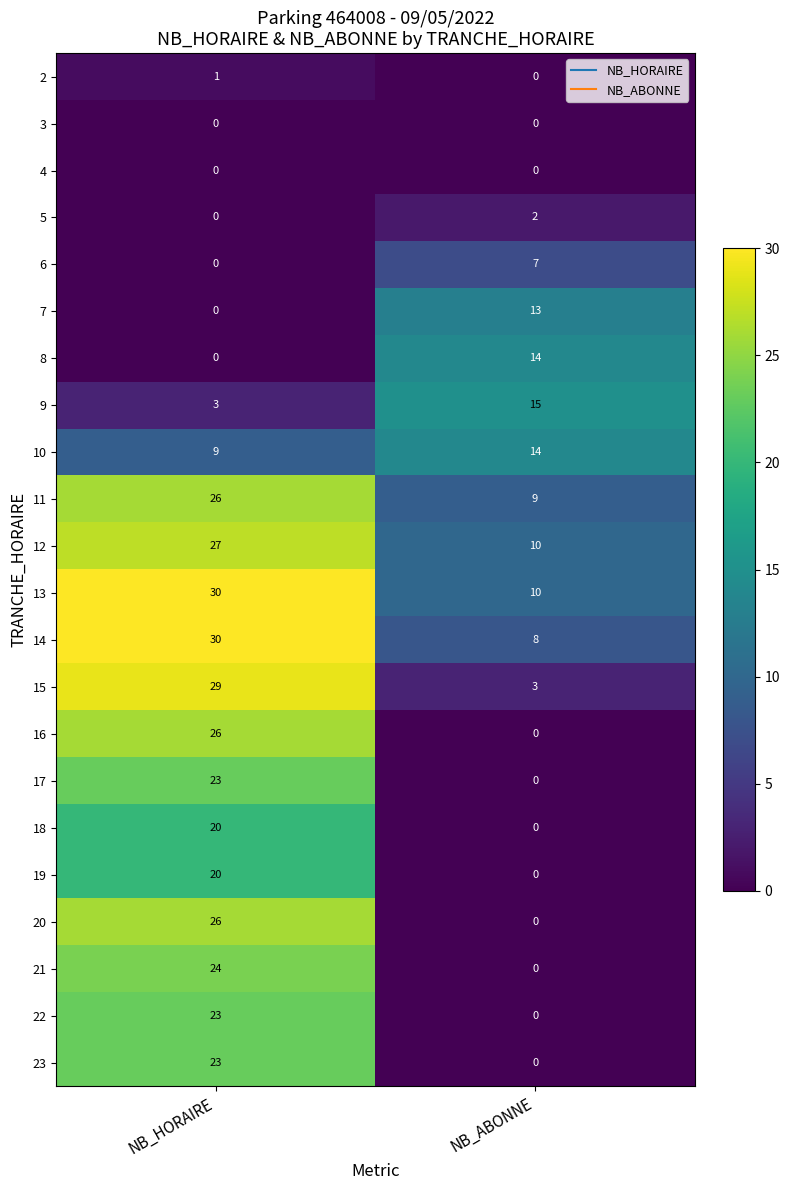

The value of 21 at NB_HORAIRE is 24. True or false?

True